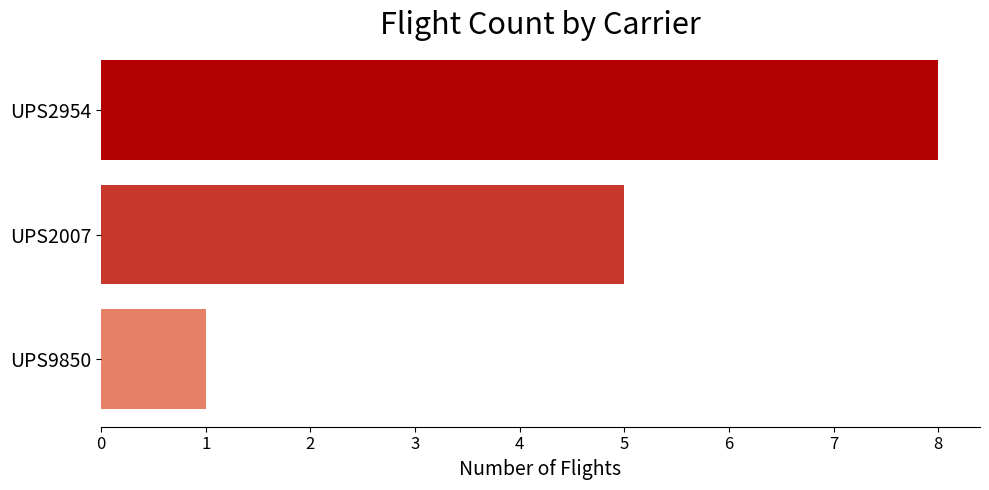

Rank the categories by value from highest to lowest.

UPS2954, UPS2007, UPS9850